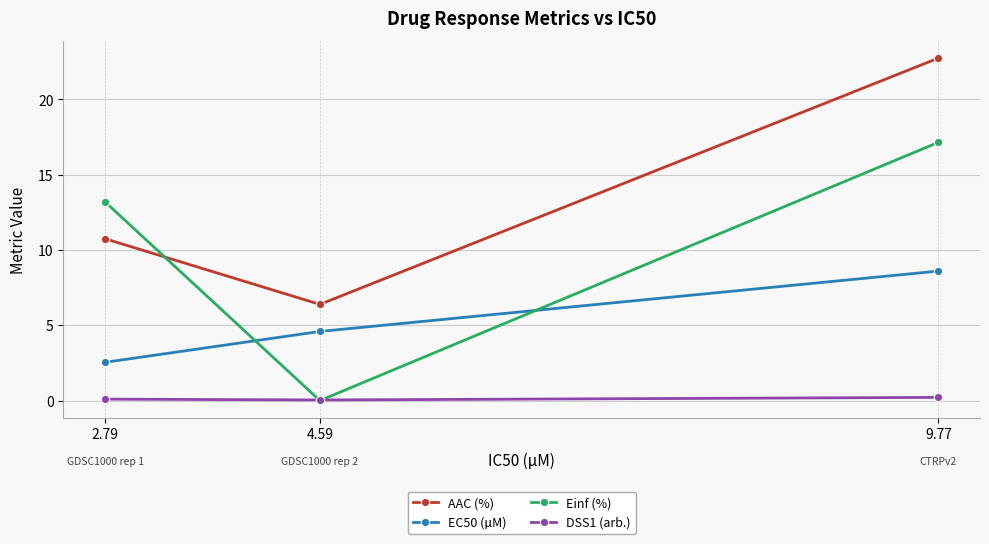

The DSS1 (arb.) series shows 0.2 at 9.77. True or false?

True